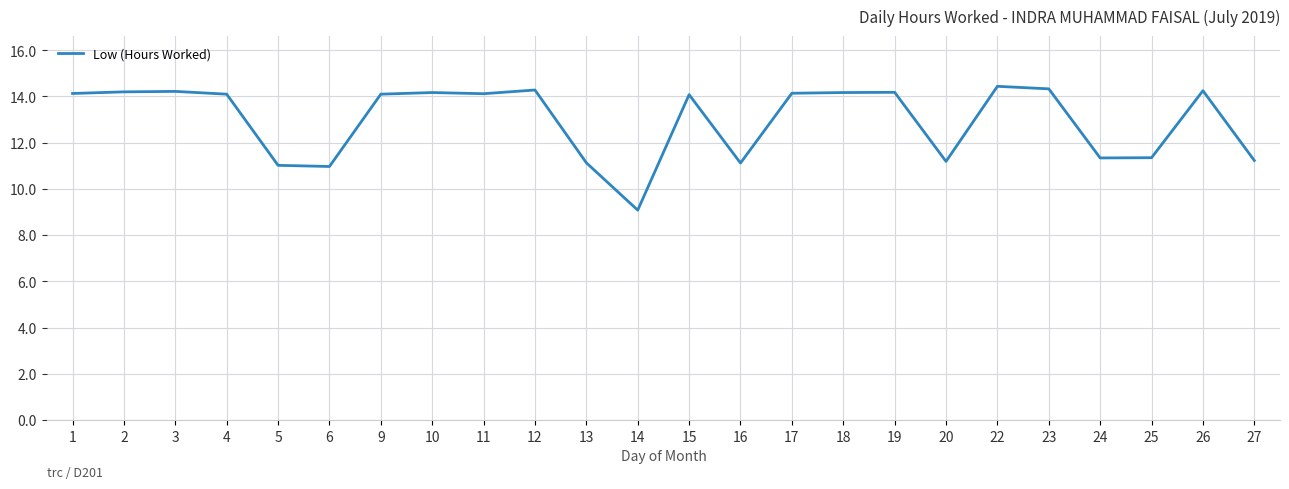

What value does the data have at 6?

11.0